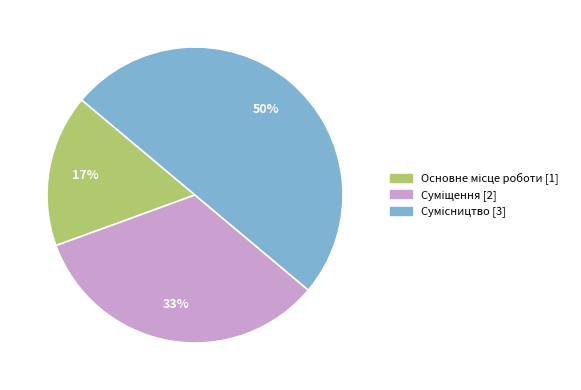

To the nearest percent, what is the average slice percentage?

33%